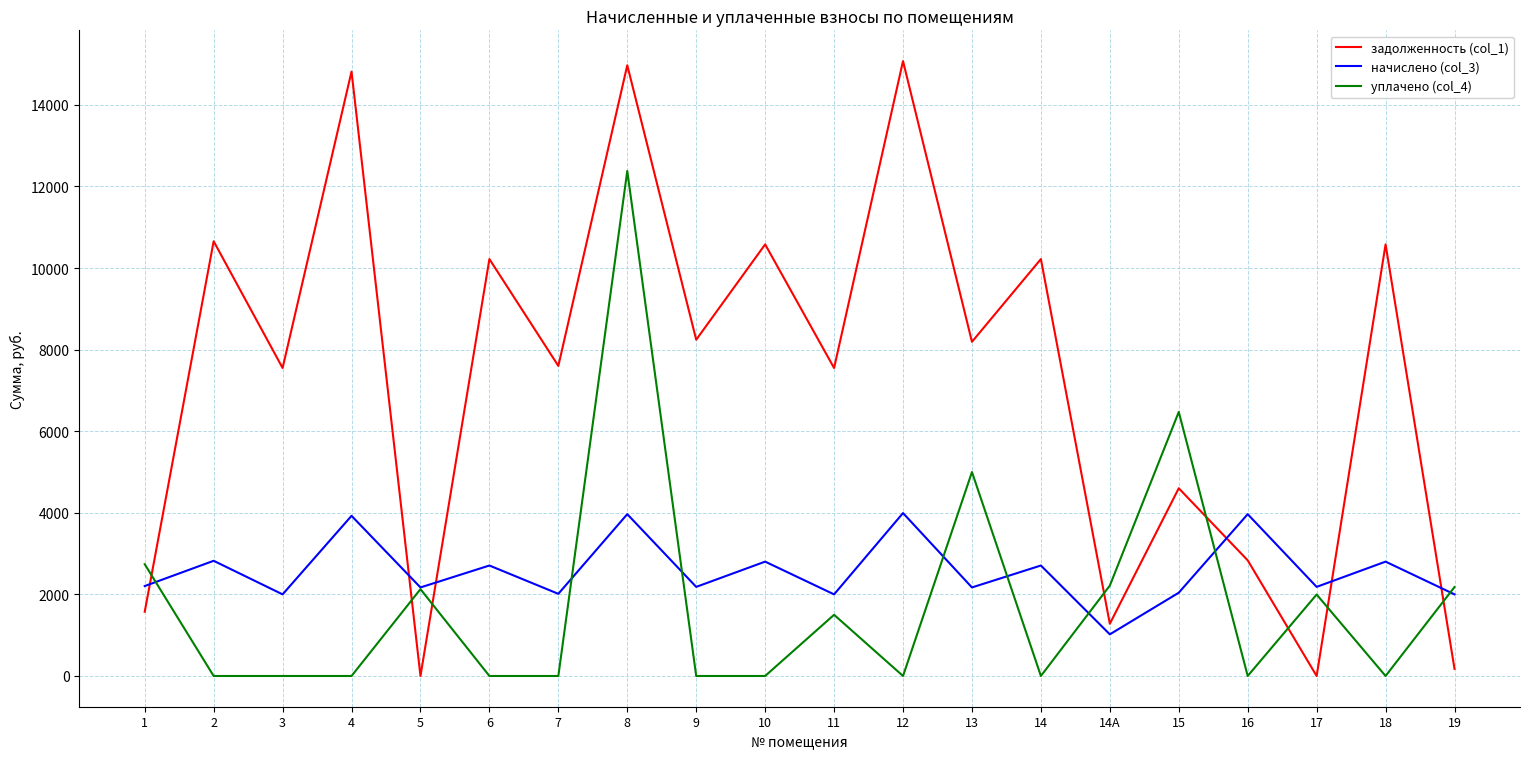

At which category does задолженность (col_1) reach its first local peak?

2